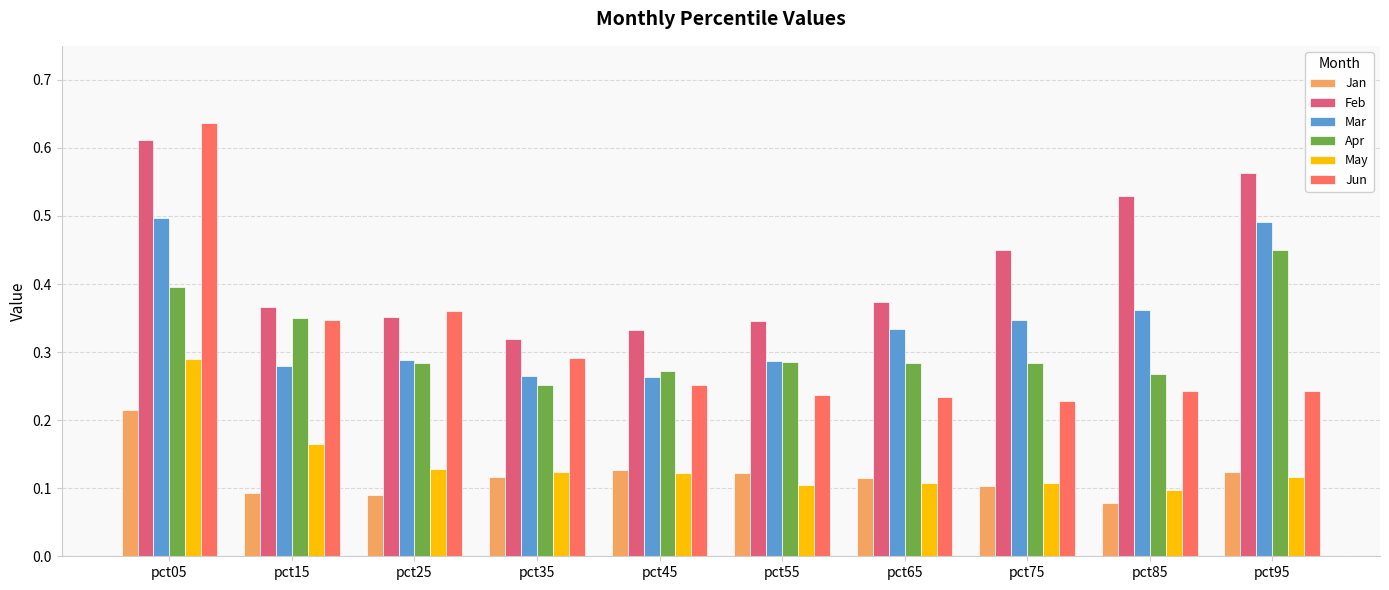

Which series has the largest range (max minus min)?

Jun